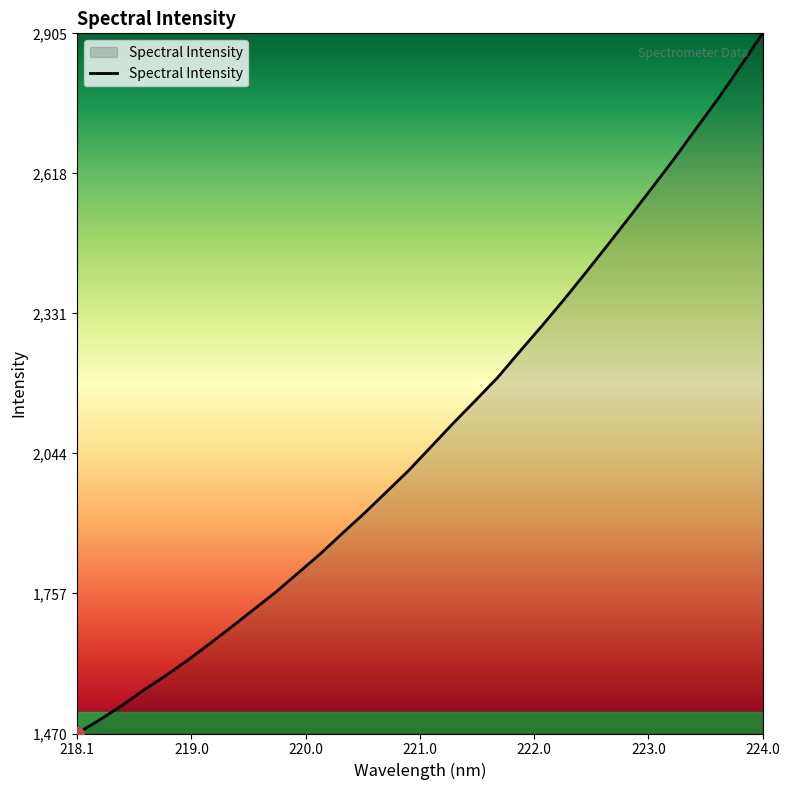

What is the minimum value shown in the chart?

1469.5